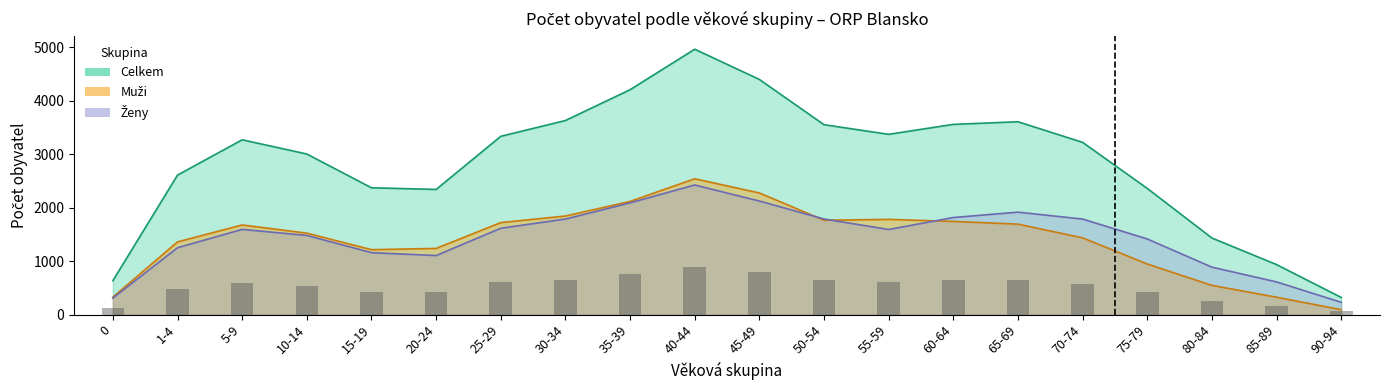

What is the sum of all Muži values?

28129